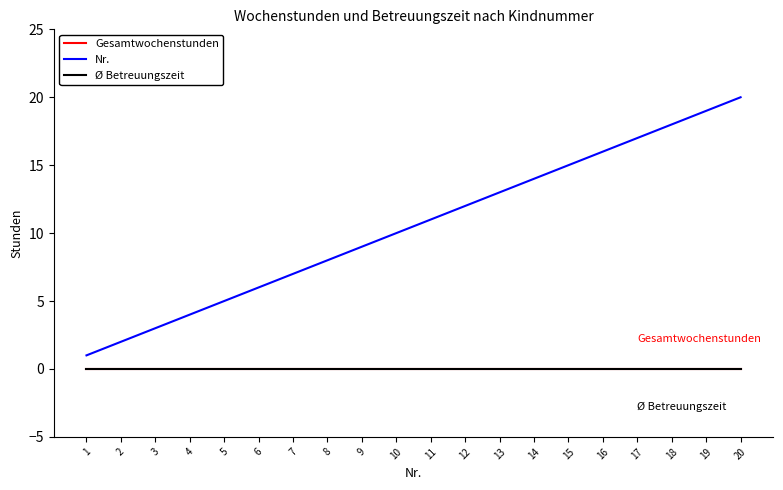

What is the value of the Nr. point at the 16th from the left?

16